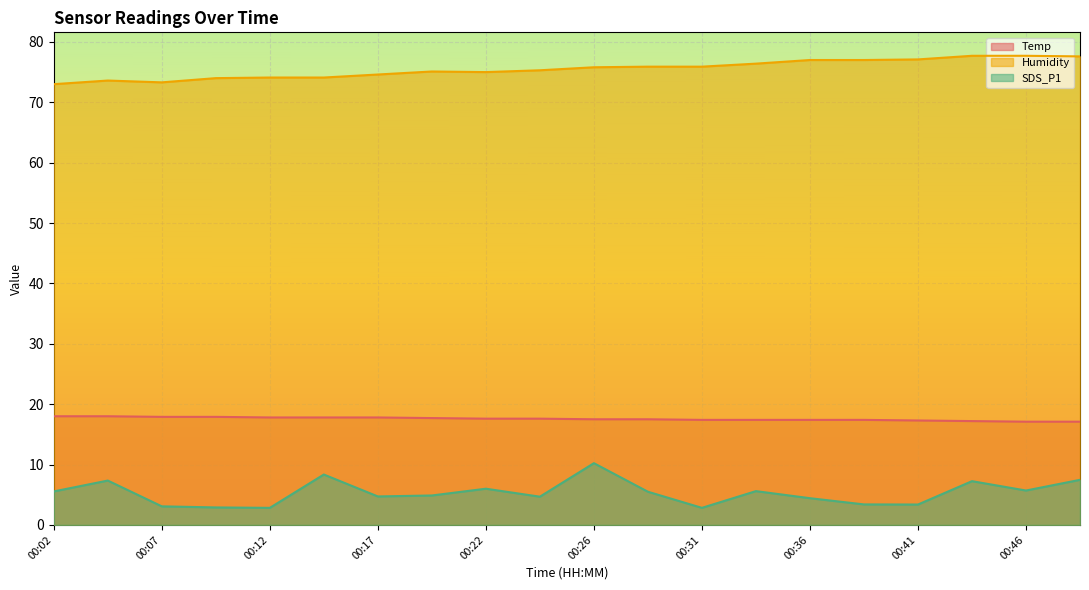

What is the value of the Temp point at the 5th from the left?

17.8